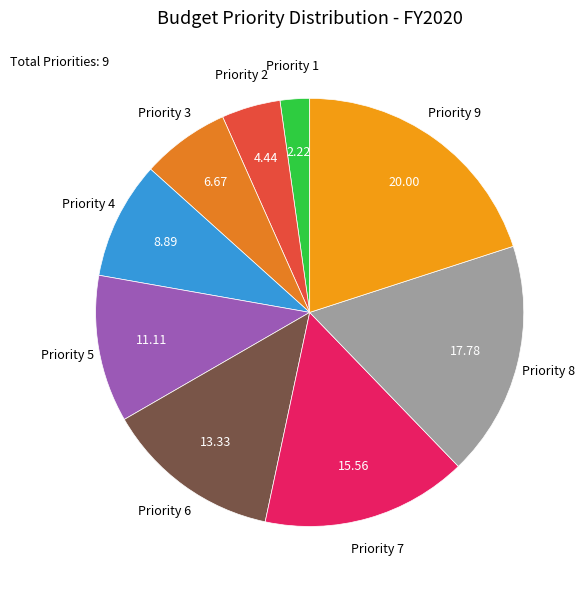

Is the sum of Priority 1 and Priority 5 greater than half?

No